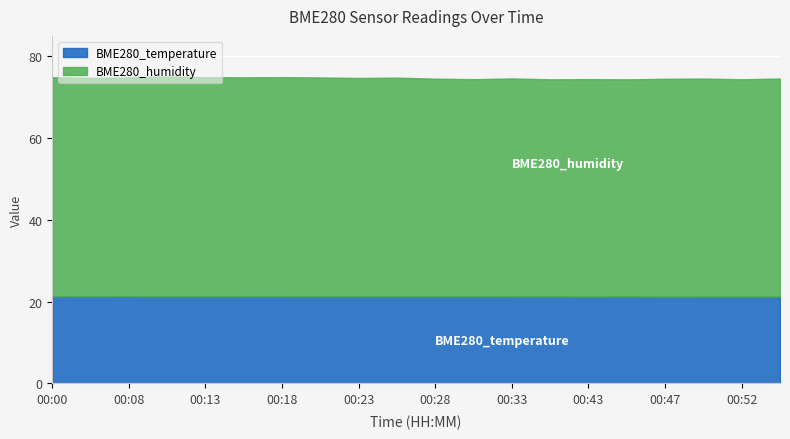

What is the minimum value for BME280_temperature?

21.2